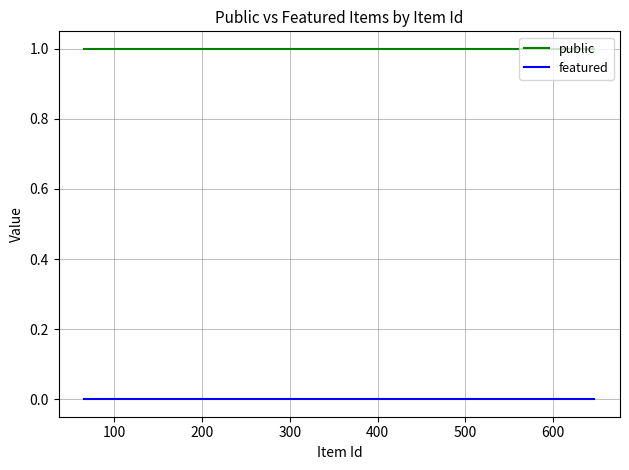

True or false: public and featured cross at least once.

False